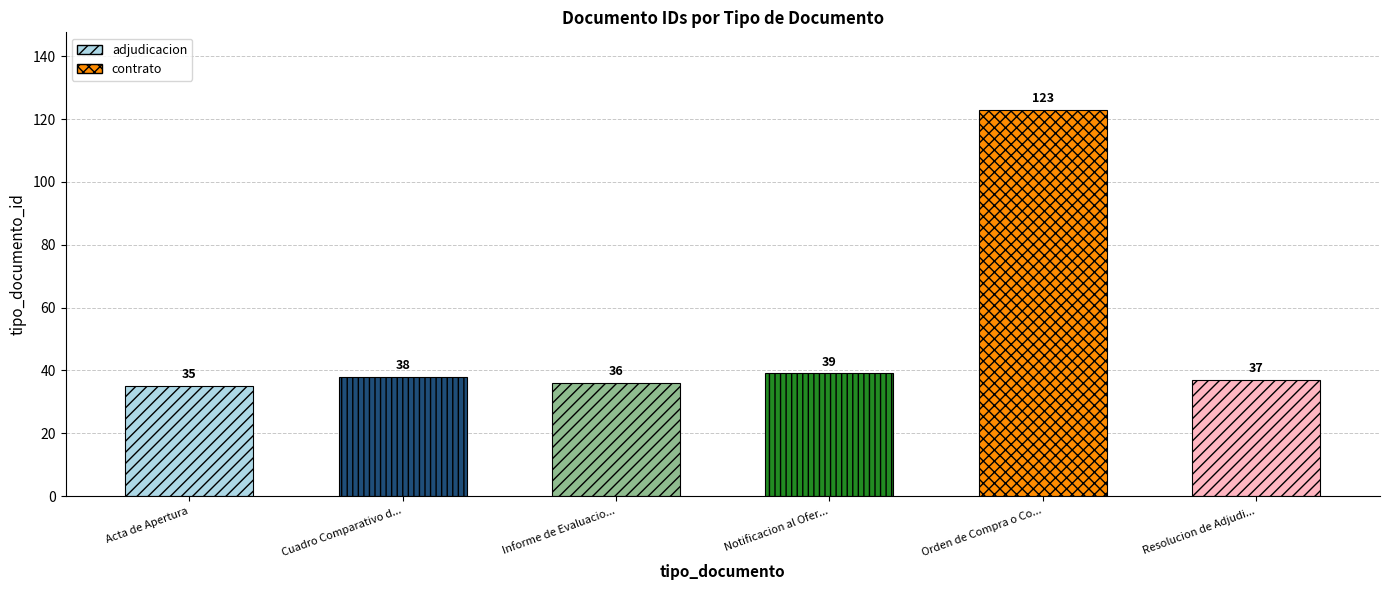

What is the smallest value displayed?

35